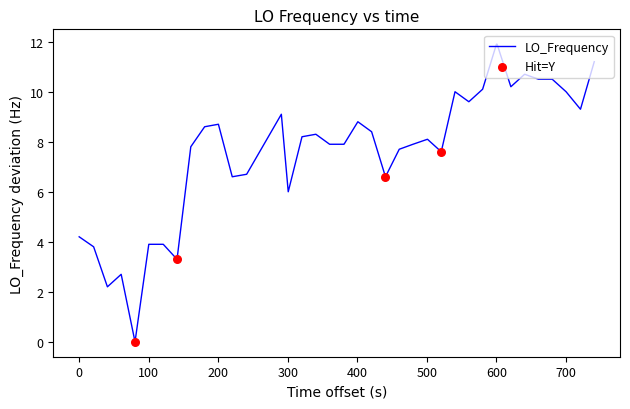

What is the maximum value shown in the chart?

11.9